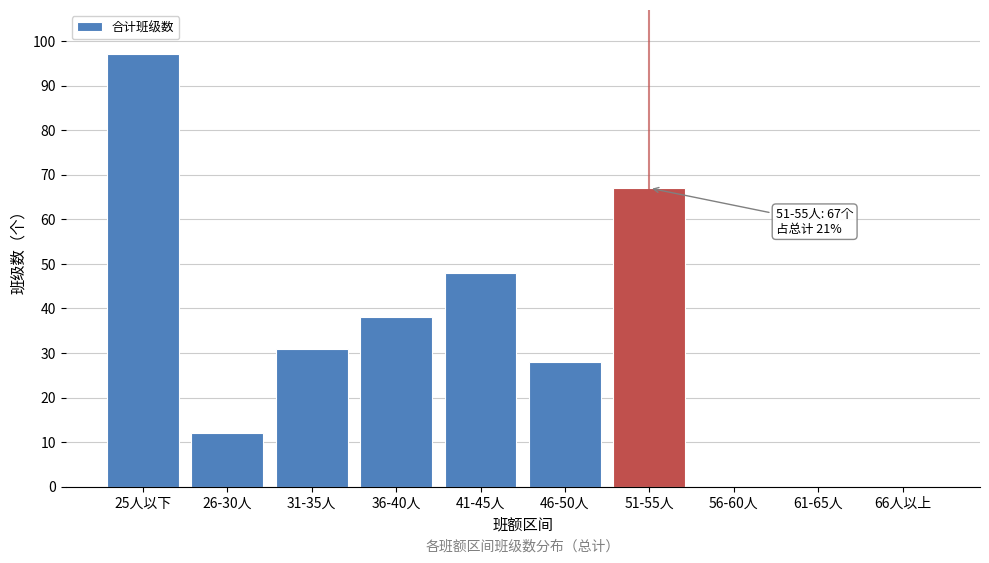

Reading left to right, what are all the values shown in this chart?

25人以下=97	26-30人=12	31-35人=31	36-40人=38	41-45人=48	46-50人=28	51-55人=67	56-60人=0	61-65人=0	66人以上=0